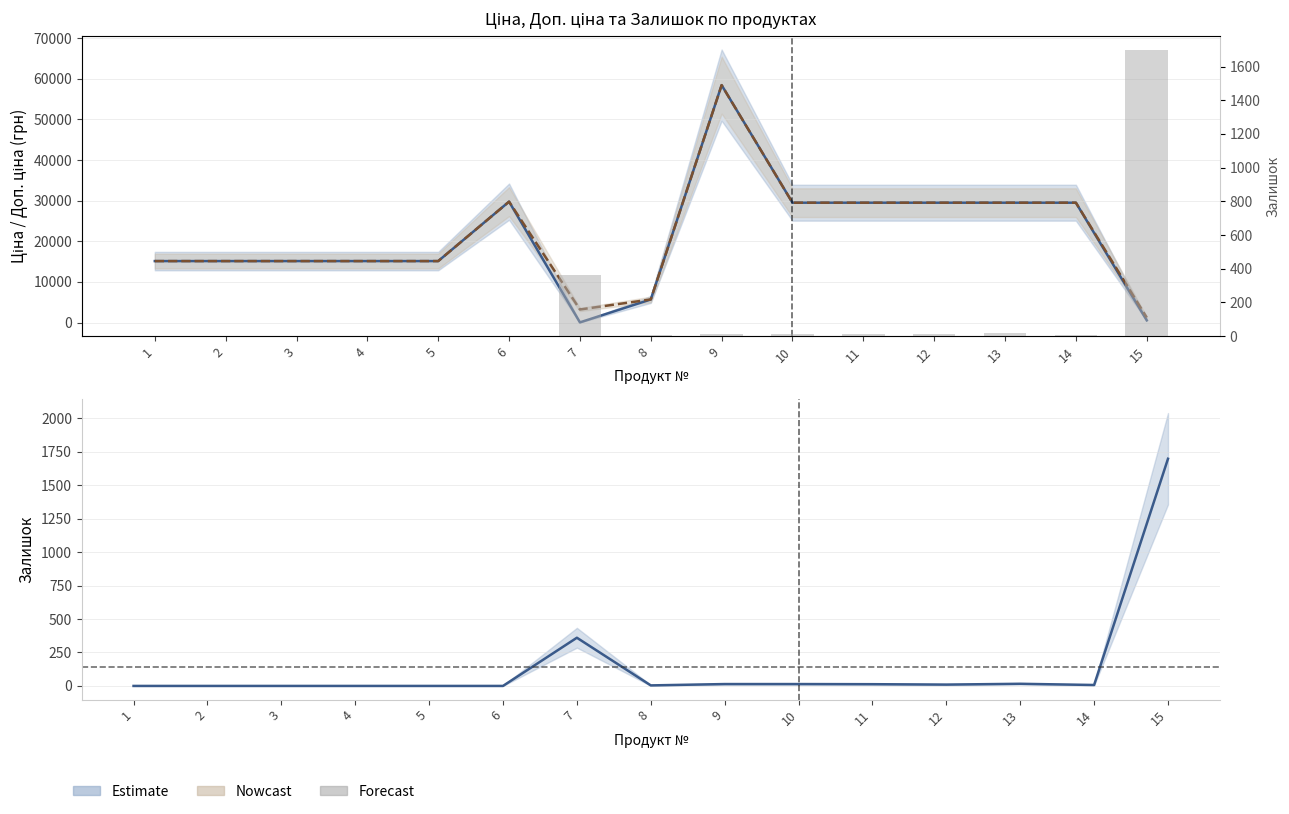

Reading left to right, extract all data points from this chart.

Ціна: 1=15120.0	2=15120.0	3=15120.0	4=15120.0	5=15120.0	6=29747.2	7=32.0	8=5673.8	9=58426.5	10=29491.5	11=29491.5	12=29491.5	13=29491.5	14=29491.5	15=539.0
Доп. ціна: 1=15120.0	2=15120.0	3=15120.0	4=15120.0	5=15120.0	6=29747.2	7=3205.0	8=5673.8	9=58426.5	10=29491.5	11=29491.5	12=29491.5	13=29491.5	14=29491.5	15=1235.4
Залишок: 1=0.0	2=0.0	3=0.0	4=0.0	5=0.0	6=0.0	7=360.0	8=4.0	9=14.0	10=14.0	11=13.0	12=10.0	13=16.0	14=7.0	15=1697.0
Залишок (bars): 1=0.0	2=0.0	3=0.0	4=0.0	5=0.0	6=0.0	7=360.0	8=4.0	9=14.0	10=14.0	11=13.0	12=10.0	13=16.0	14=7.0	15=1697.0